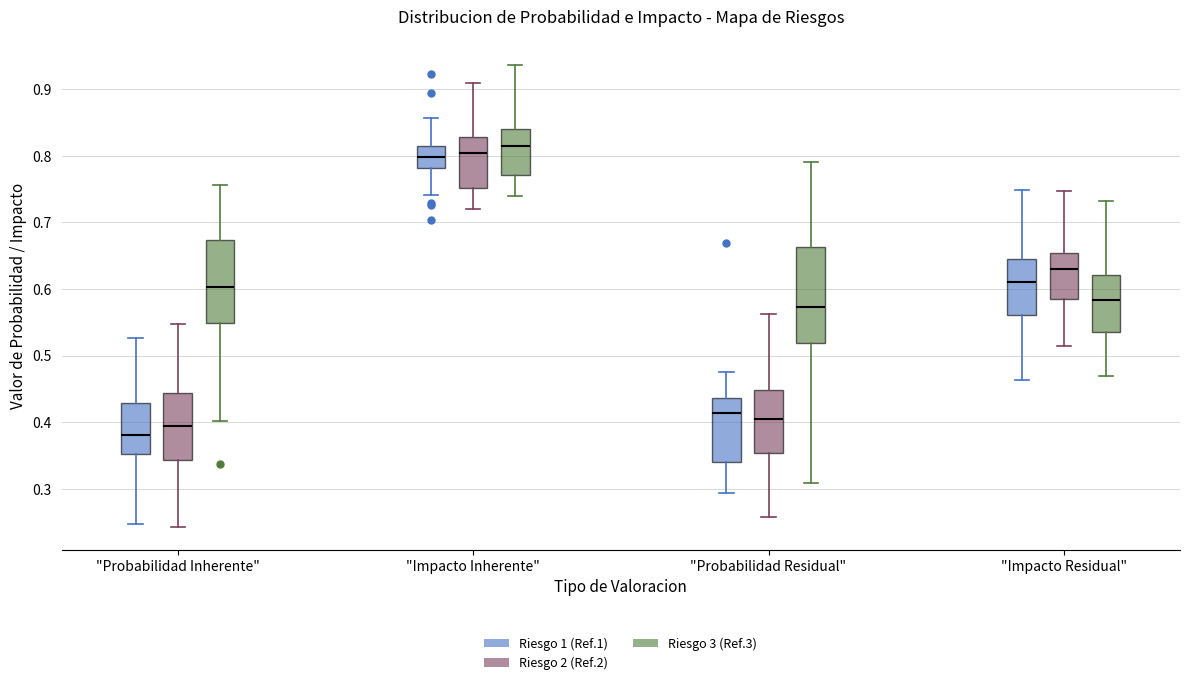

Reading left to right, read every box against the y-axis: the position of its median line, the range the box covers, and the ends of its whiskers. The values are not printed on the chart, so give them approximately, as read against the axis.

"Probabilidad Inherente" (Riesgo 1 (Ref.1)): median 0.38, box 0.35 to 0.43, whiskers 0.25 to 0.53
"Probabilidad Inherente" (Riesgo 2 (Ref.2)): median 0.39, box 0.34 to 0.44, whiskers 0.24 to 0.55
"Probabilidad Inherente" (Riesgo 3 (Ref.3)): median 0.60, box 0.55 to 0.67, whiskers 0.40 to 0.76
"Impacto Inherente" (Riesgo 1 (Ref.1)): median 0.80, box 0.78 to 0.81, whiskers 0.74 to 0.86
"Impacto Inherente" (Riesgo 2 (Ref.2)): median 0.80, box 0.75 to 0.83, whiskers 0.72 to 0.91
"Impacto Inherente" (Riesgo 3 (Ref.3)): median 0.81, box 0.77 to 0.84, whiskers 0.74 to 0.94
"Probabilidad Residual" (Riesgo 1 (Ref.1)): median 0.41, box 0.34 to 0.44, whiskers 0.29 to 0.48
"Probabilidad Residual" (Riesgo 2 (Ref.2)): median 0.41, box 0.35 to 0.45, whiskers 0.26 to 0.56
"Probabilidad Residual" (Riesgo 3 (Ref.3)): median 0.57, box 0.52 to 0.66, whiskers 0.31 to 0.79
"Impacto Residual" (Riesgo 1 (Ref.1)): median 0.61, box 0.56 to 0.65, whiskers 0.46 to 0.75
"Impacto Residual" (Riesgo 2 (Ref.2)): median 0.63, box 0.59 to 0.65, whiskers 0.52 to 0.75
"Impacto Residual" (Riesgo 3 (Ref.3)): median 0.58, box 0.54 to 0.62, whiskers 0.47 to 0.73